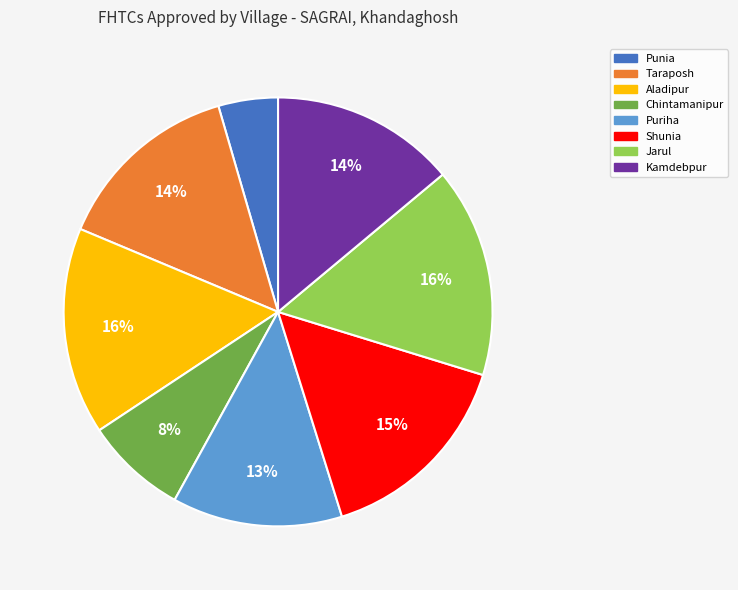

Which slice is the smallest?

Punia